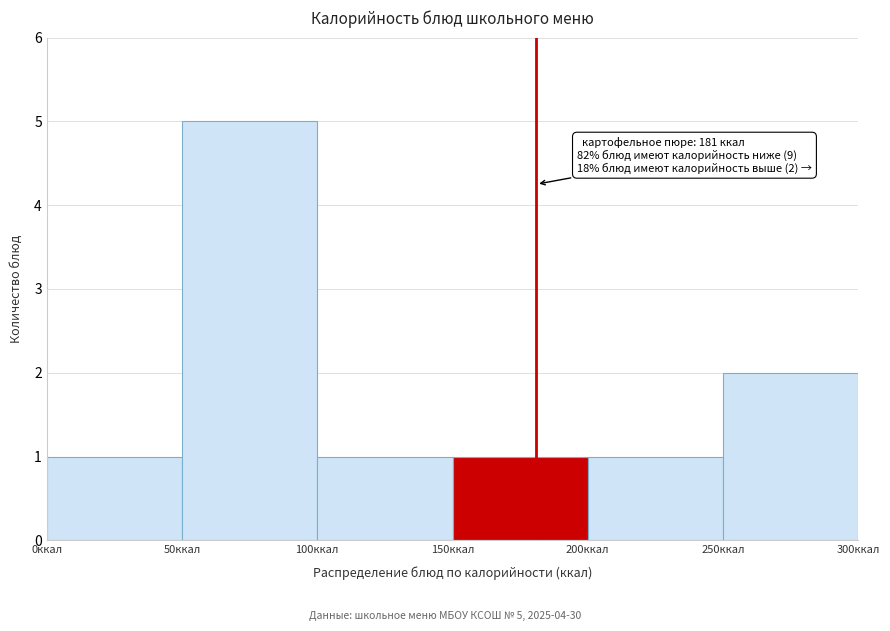

Which range on the x-axis has the tallest bar?

50 to 100